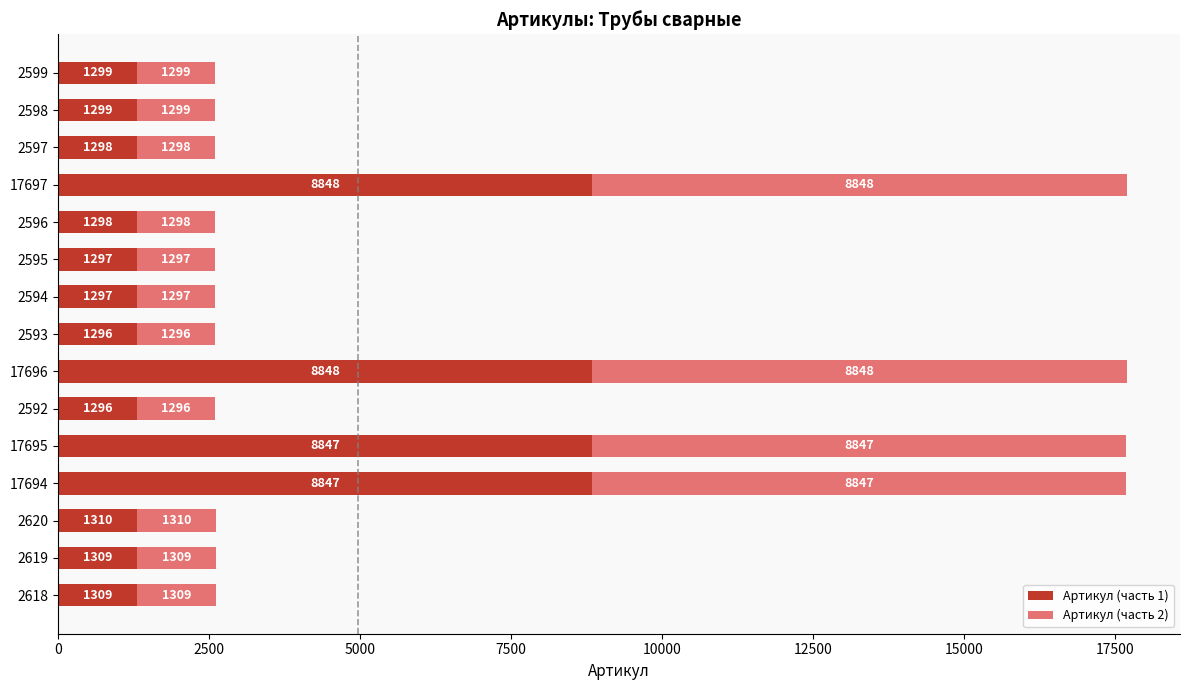

Which category has the lowest value in the Артикул (часть 1) series?

2592